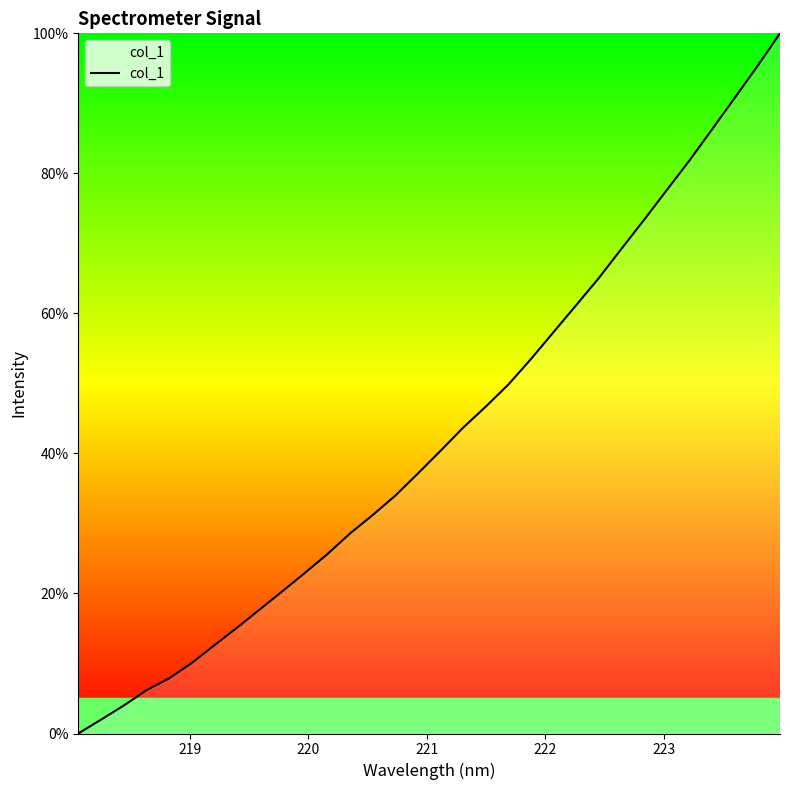

Count the number of values greater than 40.

16